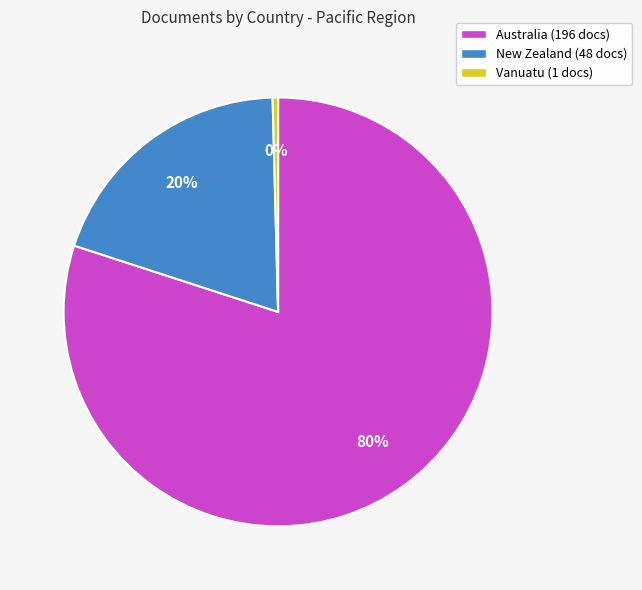

Which category accounts for the majority?

Australia